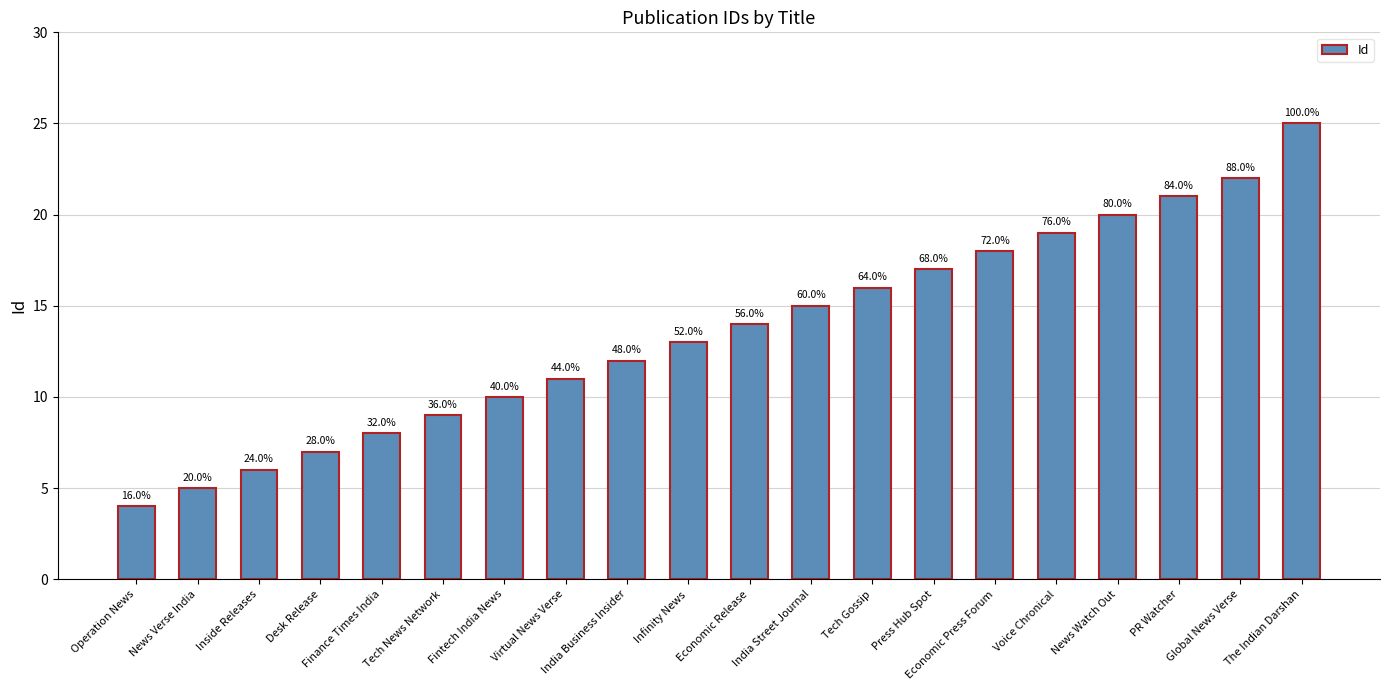

Does the chart contain any negative values?

No